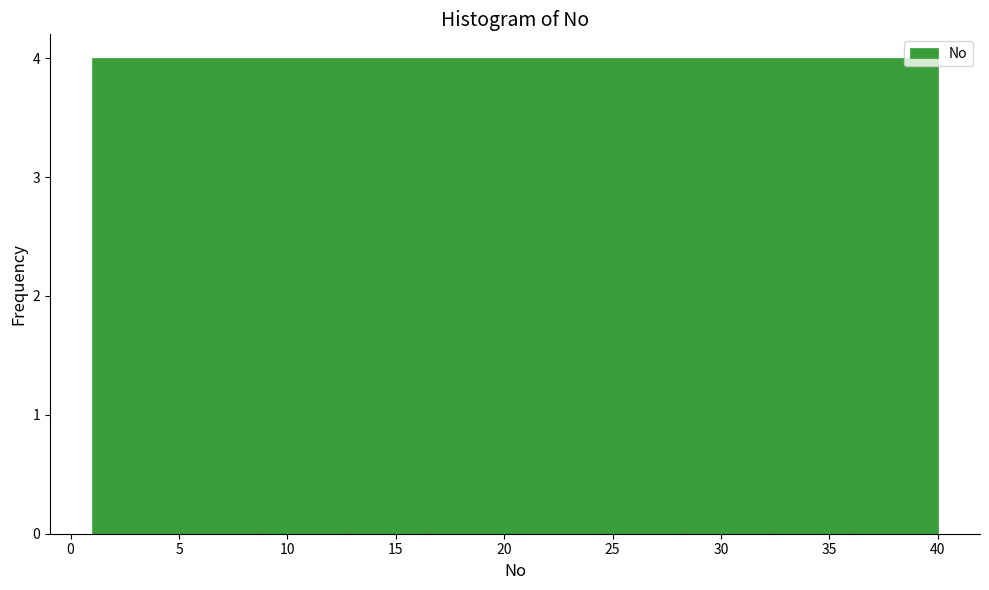

How tall is the bar that spans 28.3 to 32.2 on the x-axis? Neither the bar edges nor the heights are printed on the chart, so give them approximately, as read against the axes.

4